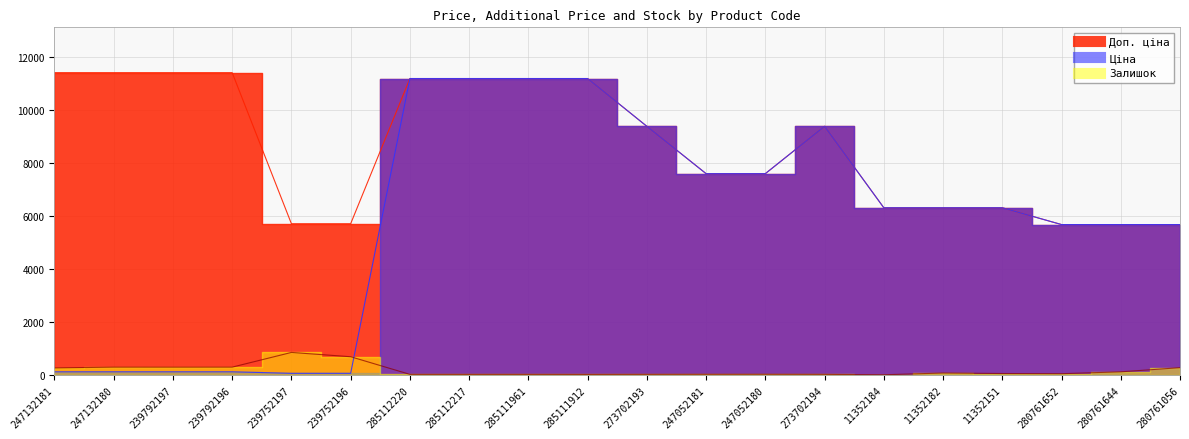

The value of Доп. ціна at 239792197 is 19040.8. True or false?

False